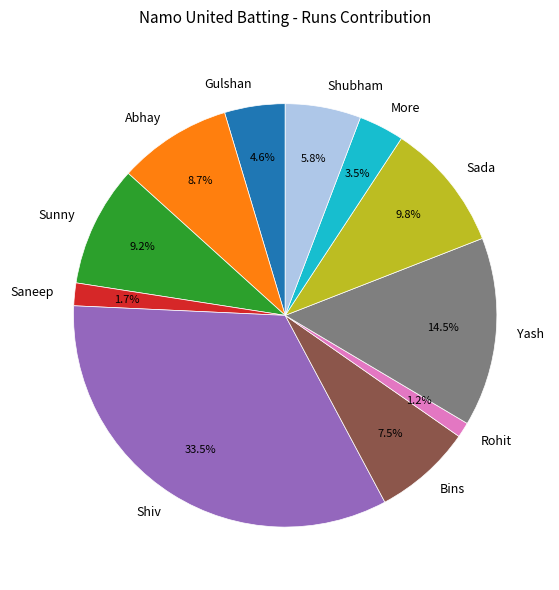

What percentage is NOT represented by Sunny?

90.8%